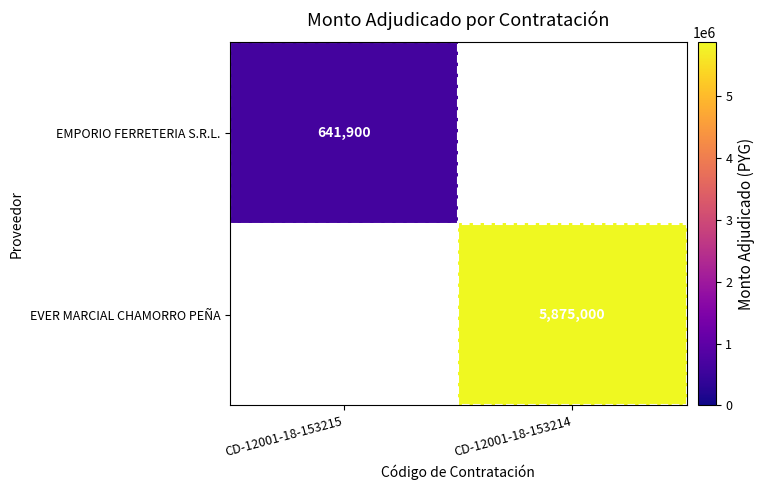

The EMPORIO FERRETERIA S.R.L. series shows 932613 at CD-12001-18-153215. True or false?

False